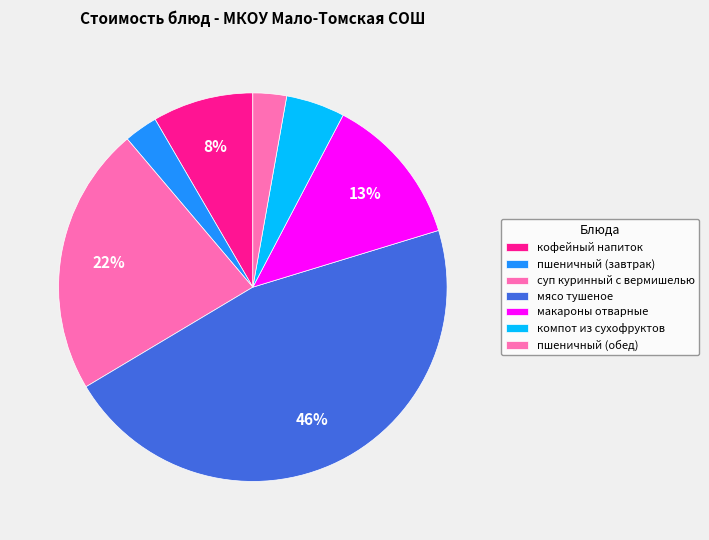

How many segments does this pie chart have?

7